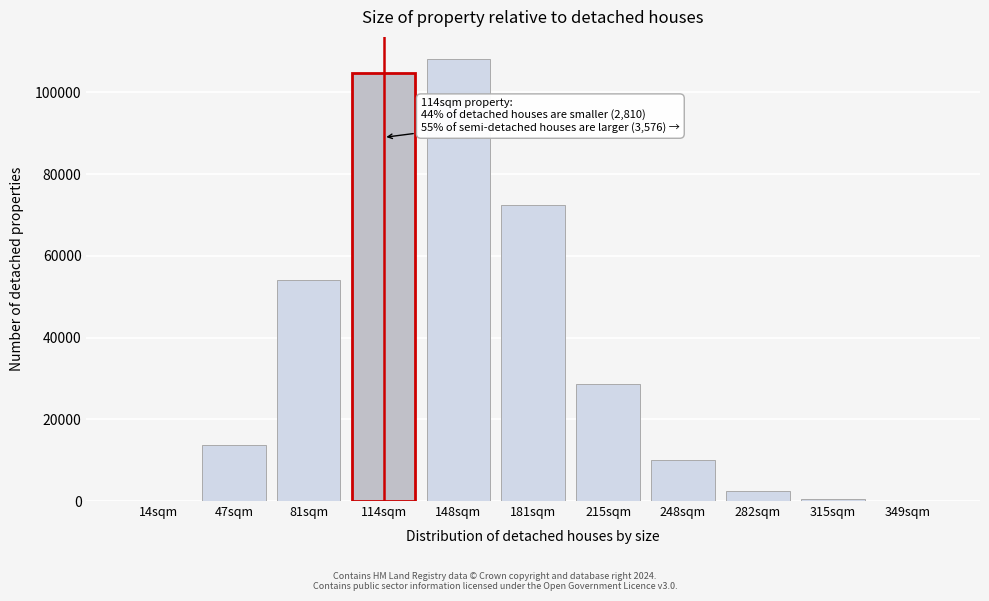

What is the ratio of the value at 181sqm to the value at 282sqm?

29.1